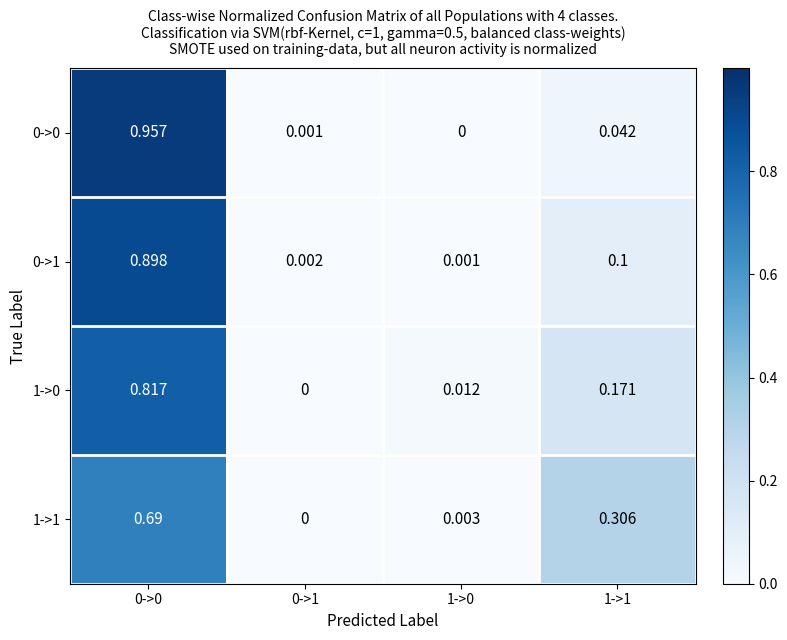

Which series changed the most between 0->1 and 1->0?

1->0